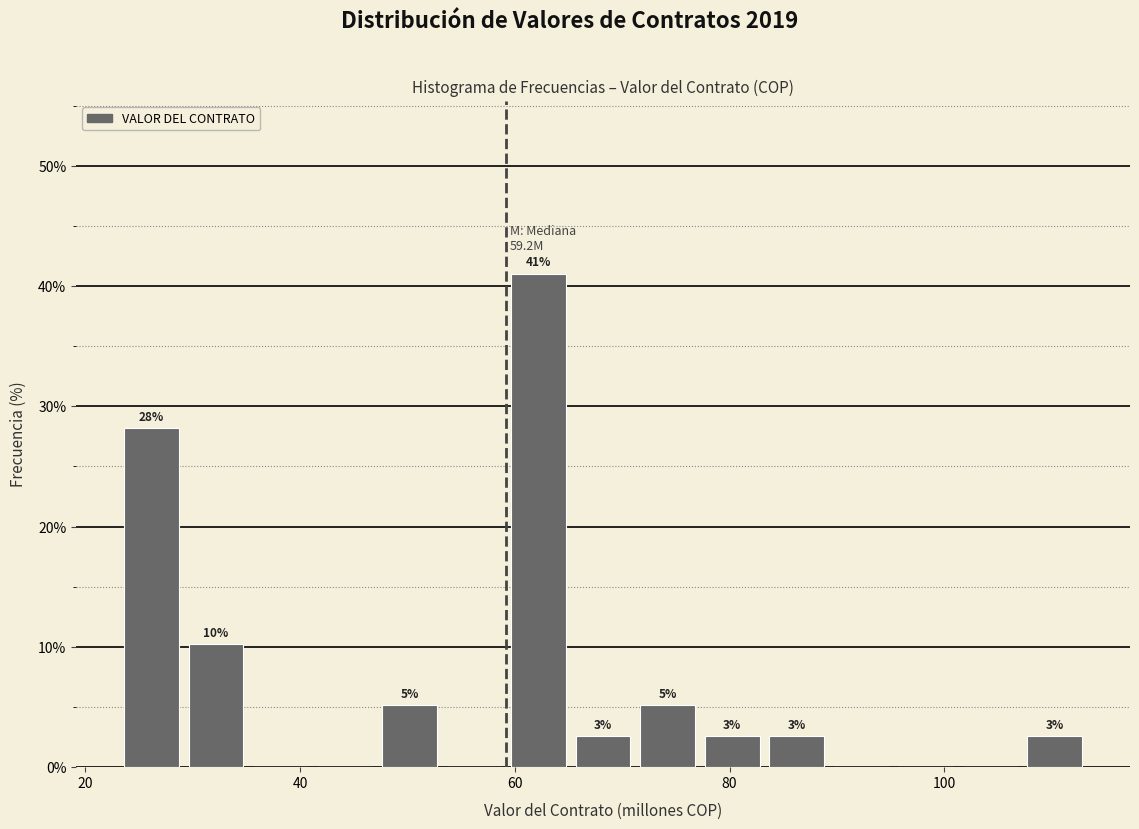

Read against the x-axis, roughly where is the centre of the tallest bar?

62